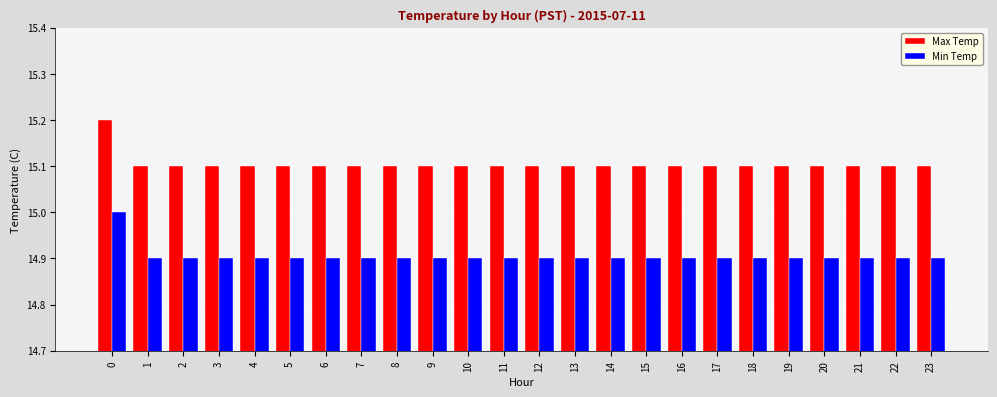

Is it true that Min Temp equals 26.7 at 14?

False